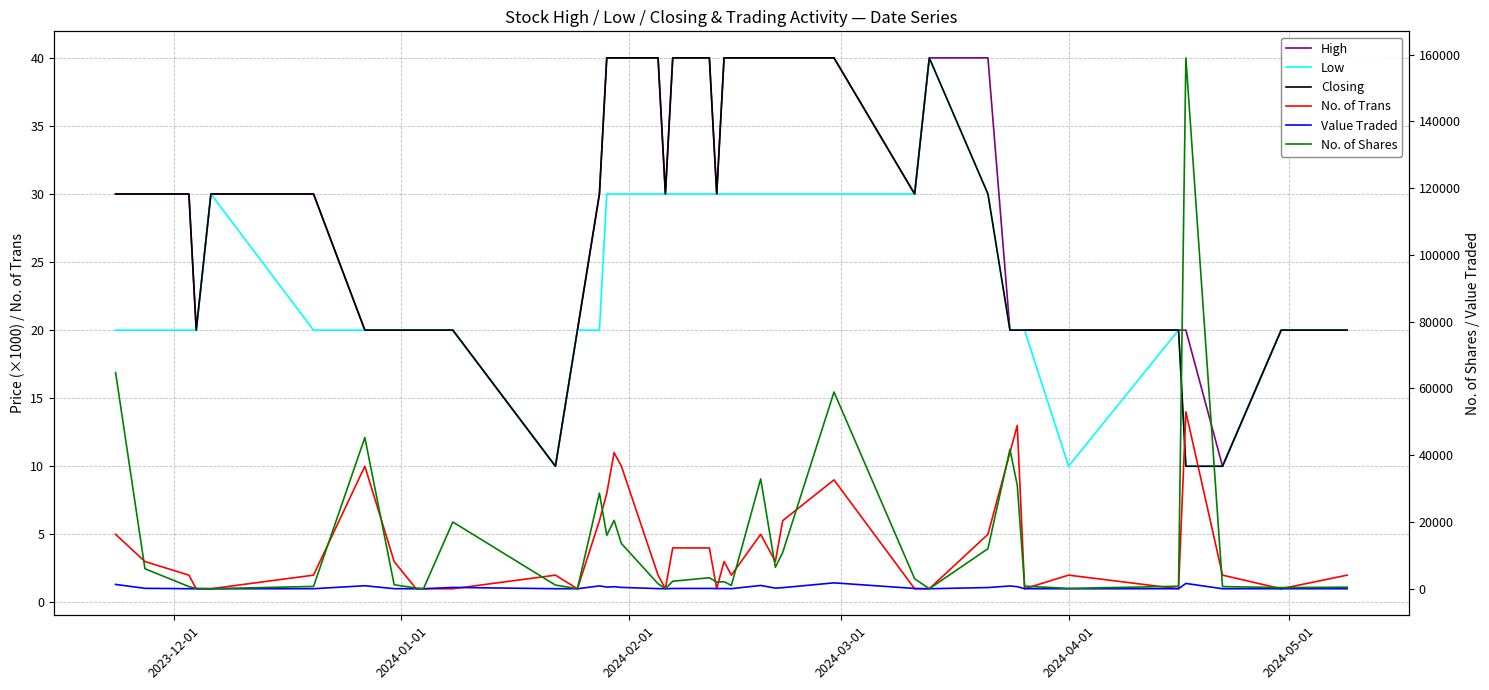

What is the lowest value of the No. of Trans series?

1